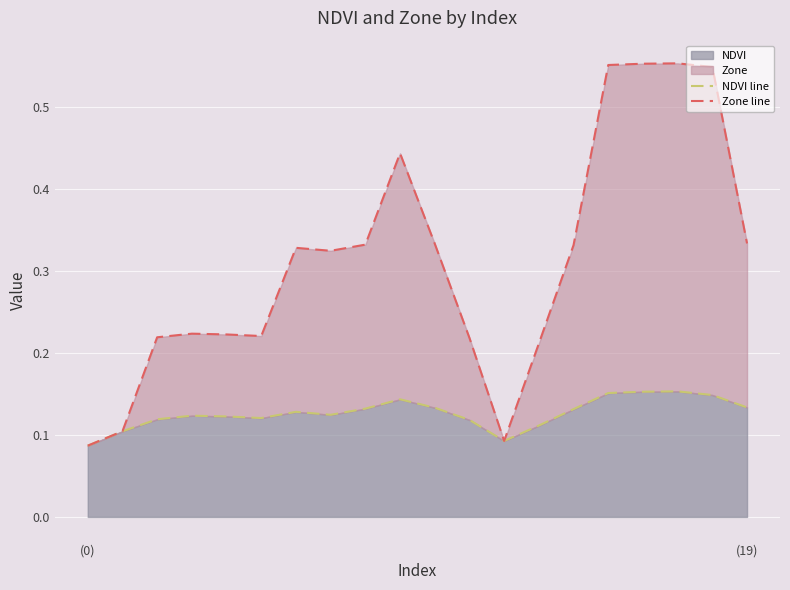

At which label is NDVI line closest to 0?

(0)